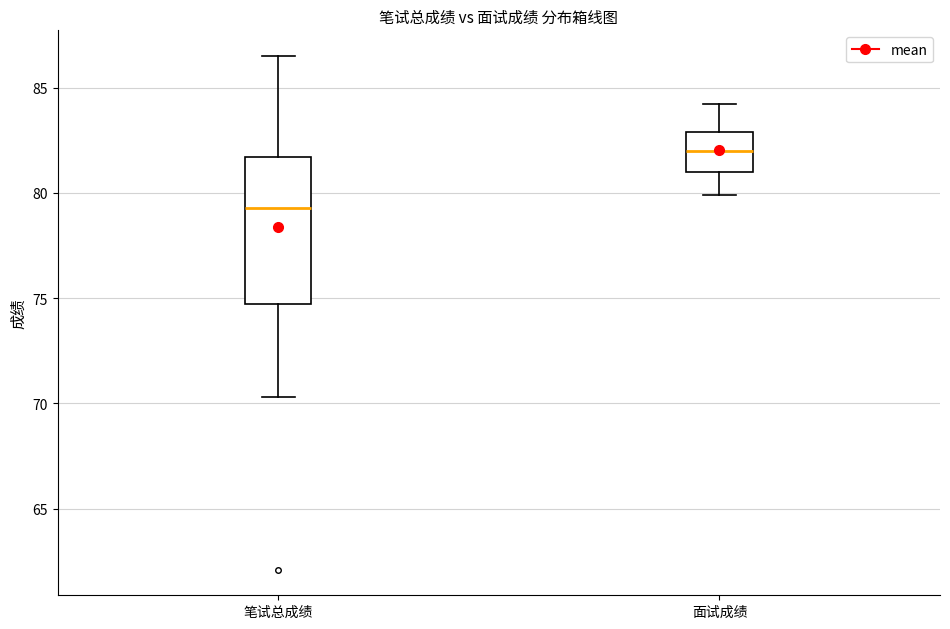

Which box's median line is the highest?

面试成绩